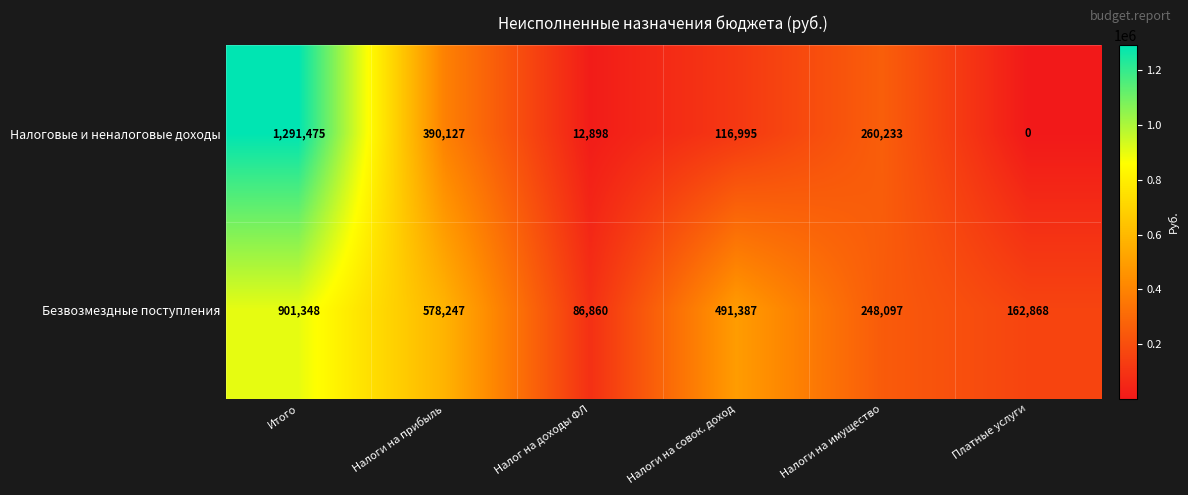

What is the smallest value displayed?

0